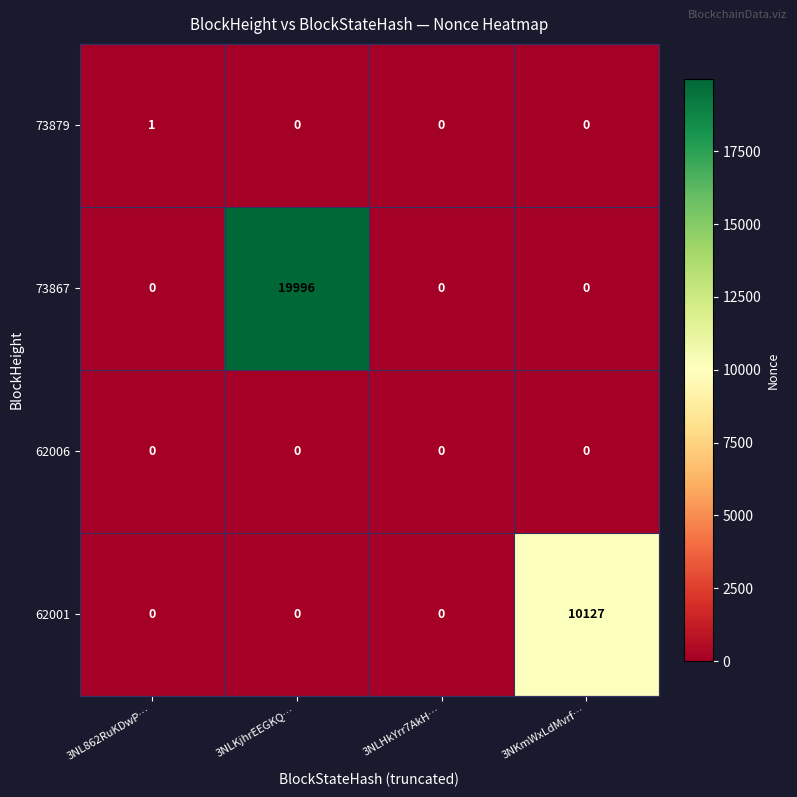

Which label corresponds to the largest value in the chart?

3NLKjhrEEGKQ…